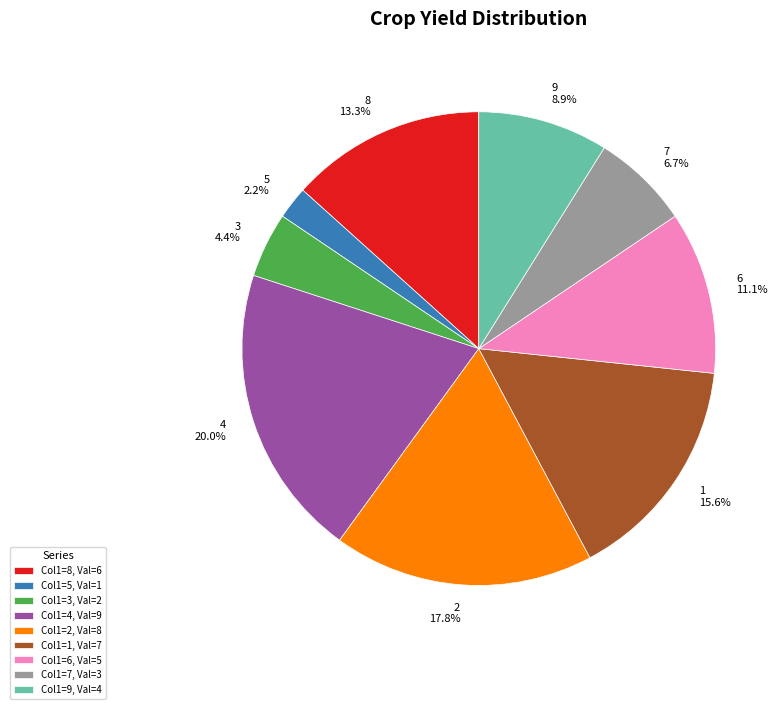

Does any single category account for the majority?

No